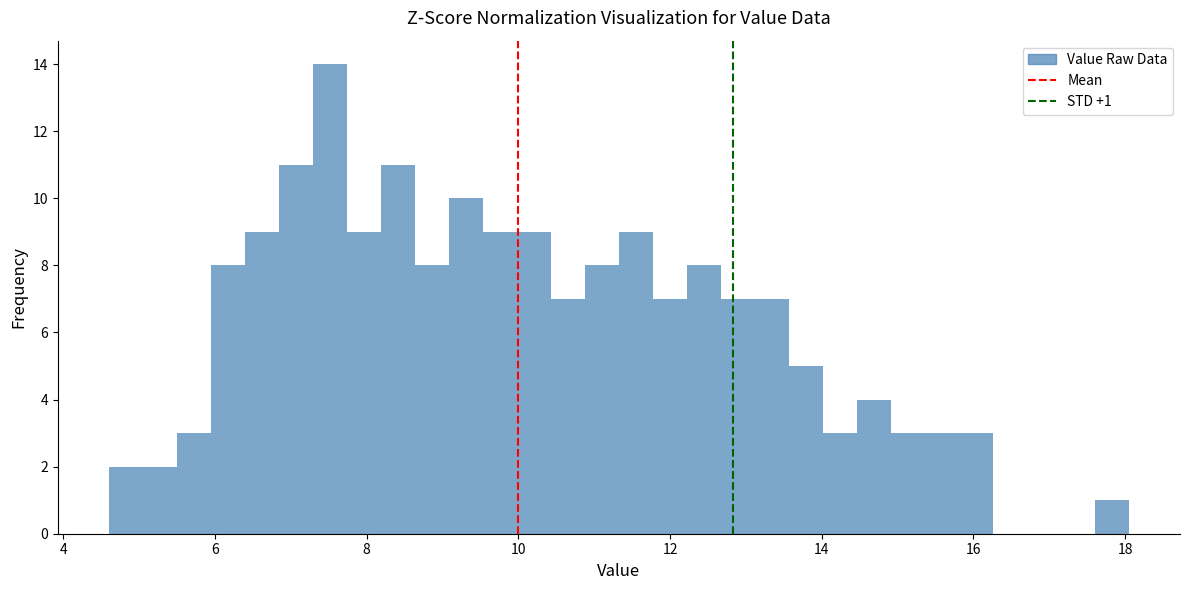

Around what value on the x-axis is the tallest bar? Give the approximate position of its centre, as read against the axis.

7.6